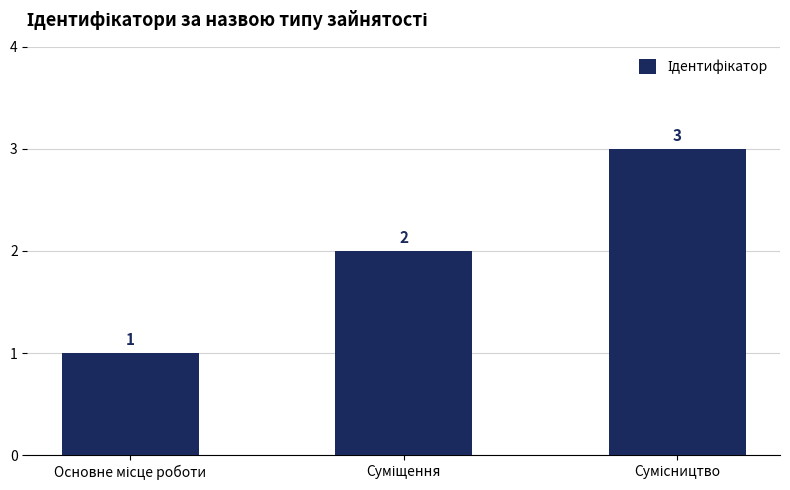

Count the values in the range 1 to 3.

3